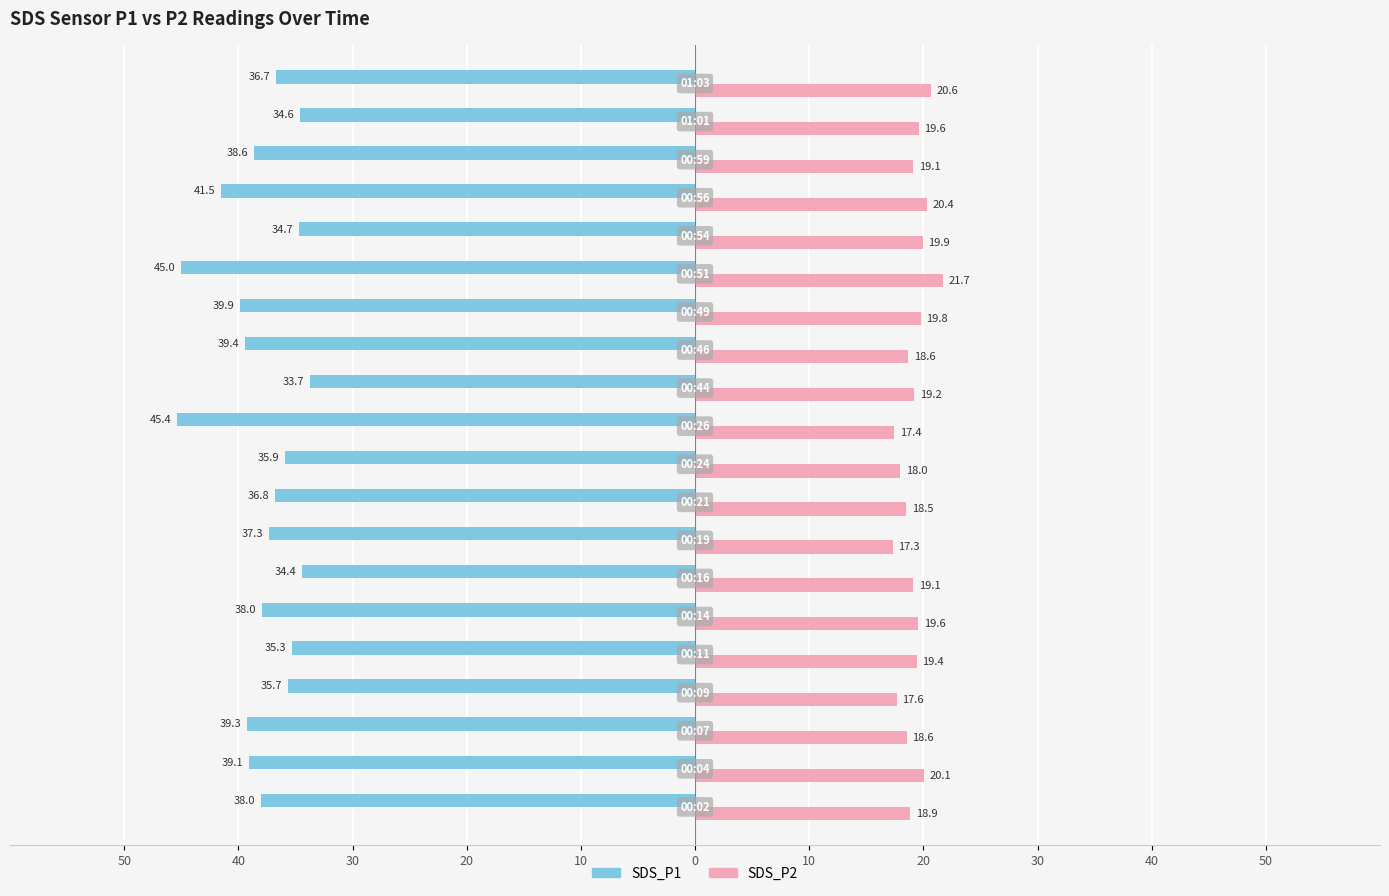

What is the average value of the SDS_P2 series?

19.2